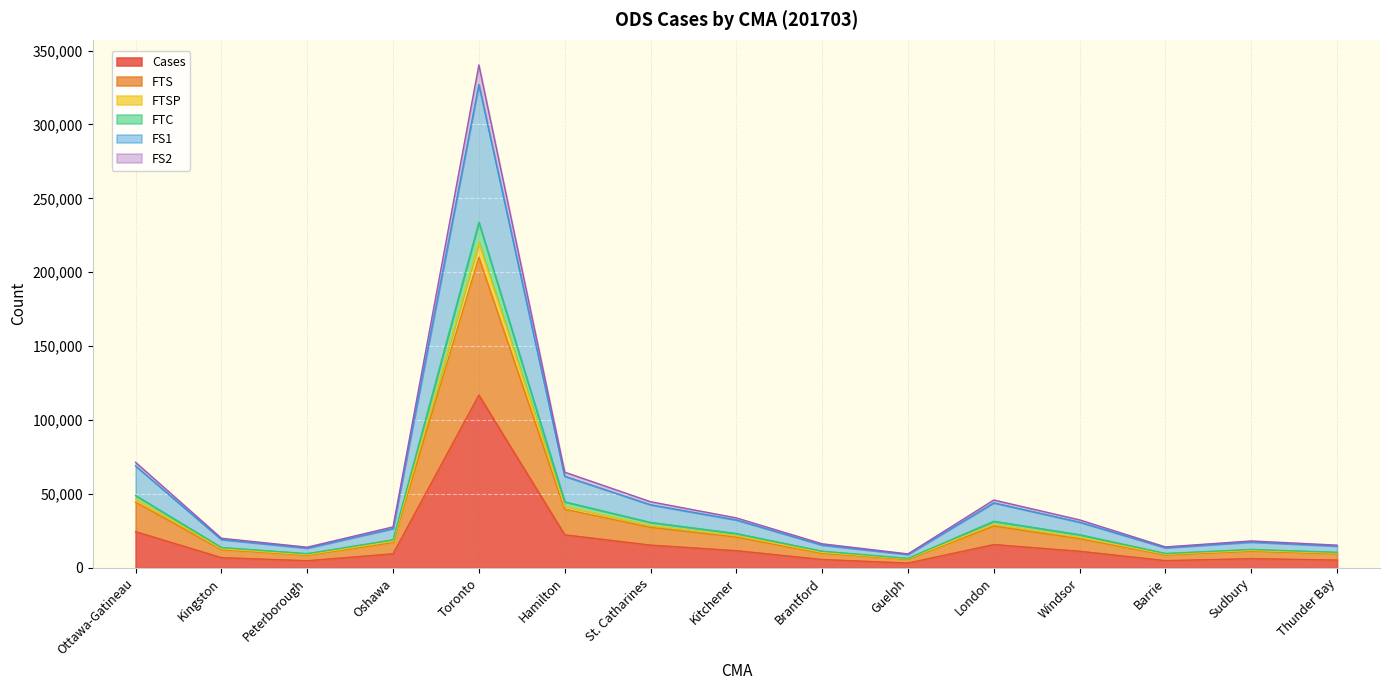

List the labels in order of FS2 value, largest first.

Toronto, Ottawa-Gatineau, Hamilton, London, St. Catharines, Kitchener, Windsor, Oshawa, Kingston, Sudbury, Brantford, Thunder Bay, Barrie, Peterborough, Guelph